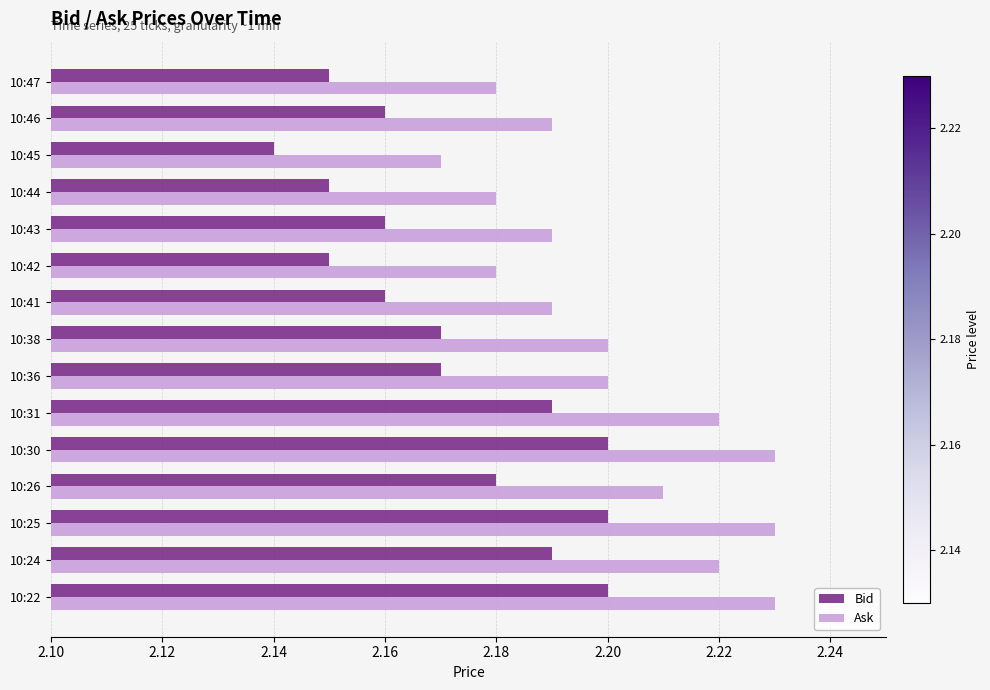

Which label corresponds to the smallest value in the chart?

10:45